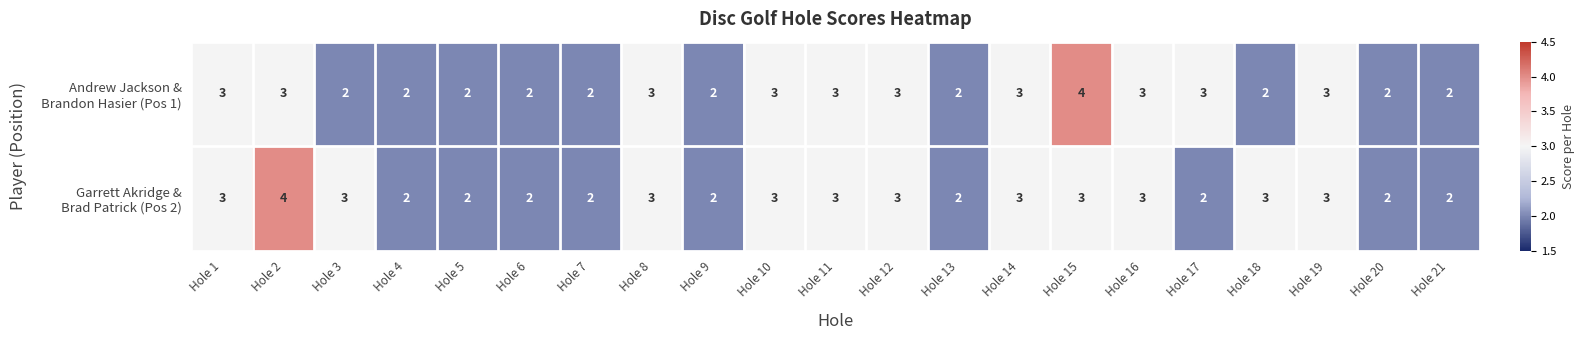

What is the maximum value shown in the chart?

4